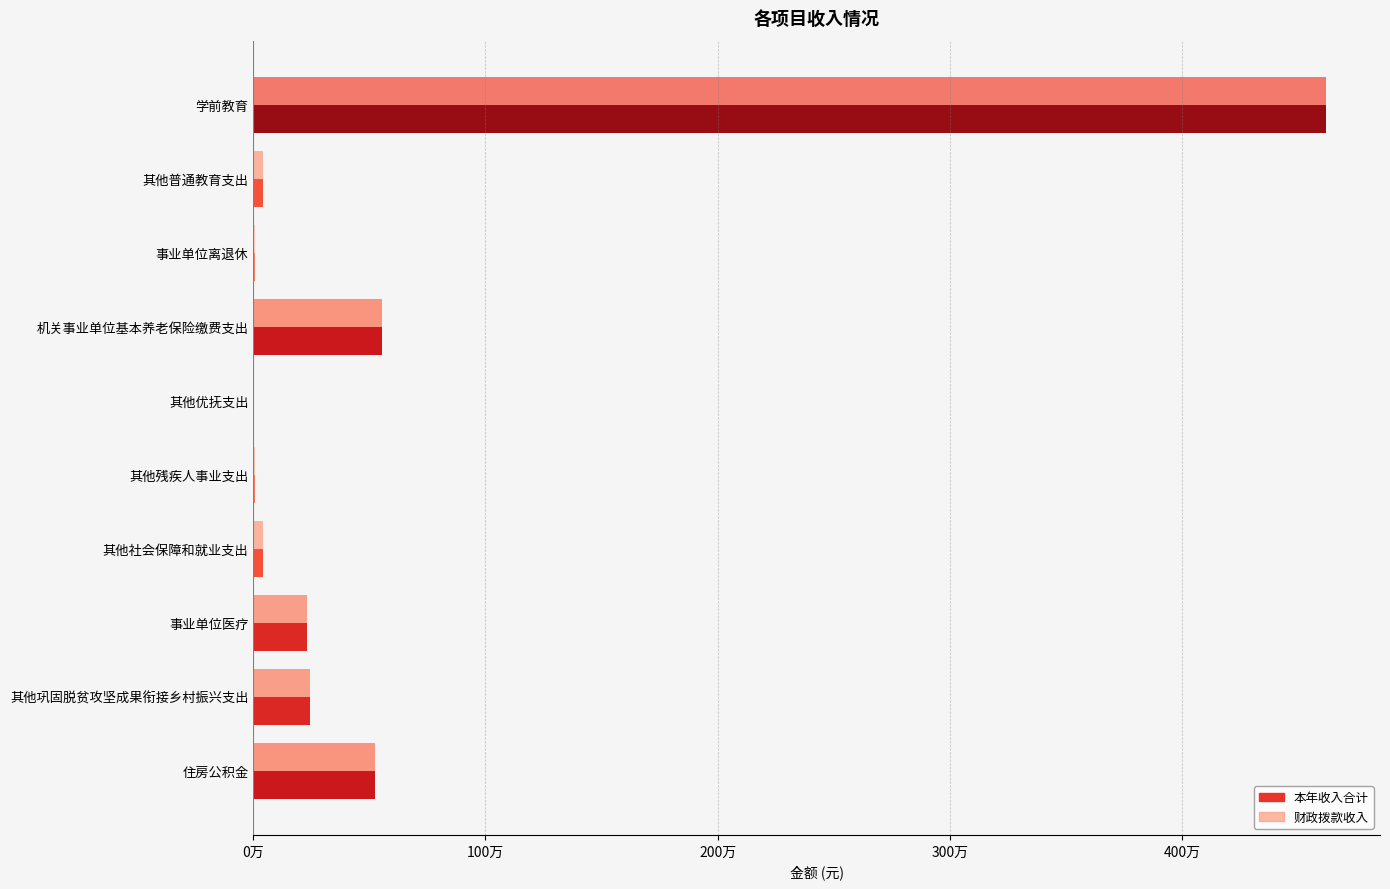

What are all the series names shown in the legend?

本年收入合计, 财政拨款收入